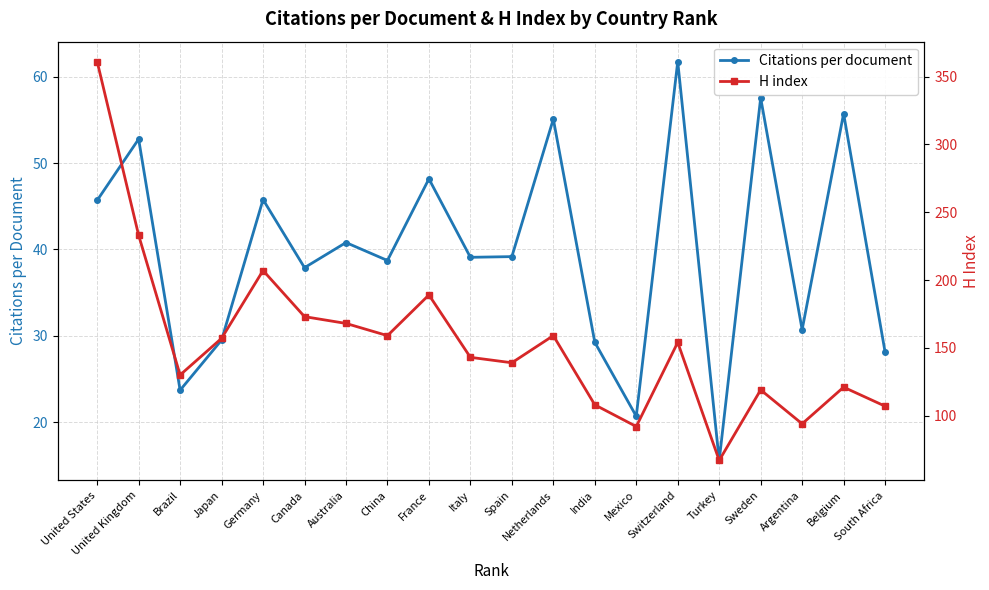

What is the minimum value for Citations per document?

15.6